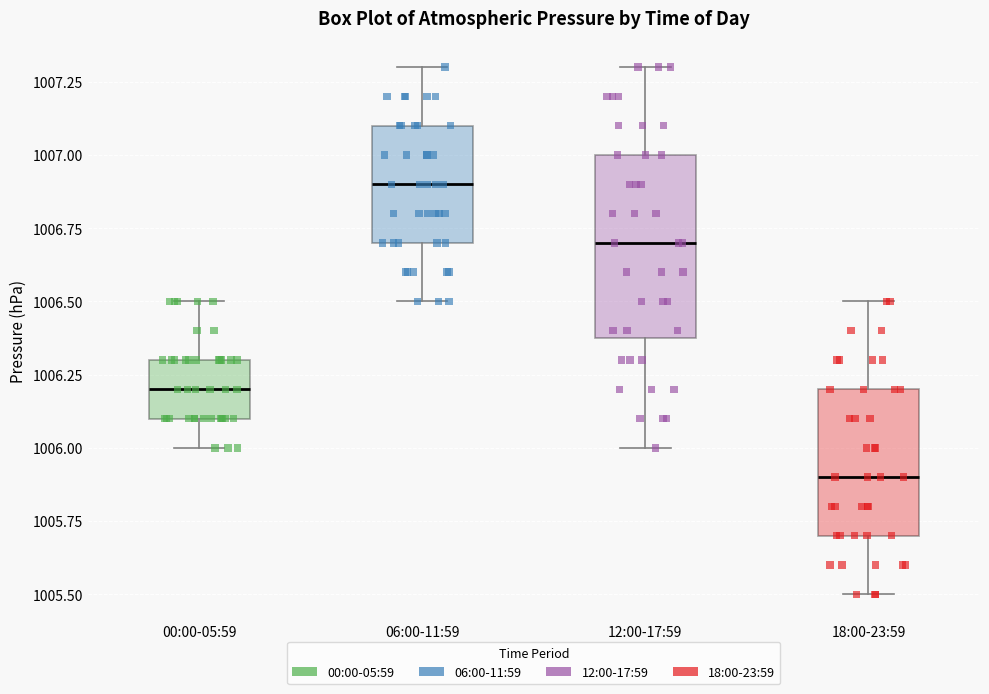

Which box has the lowest median line?

18:00-23:59